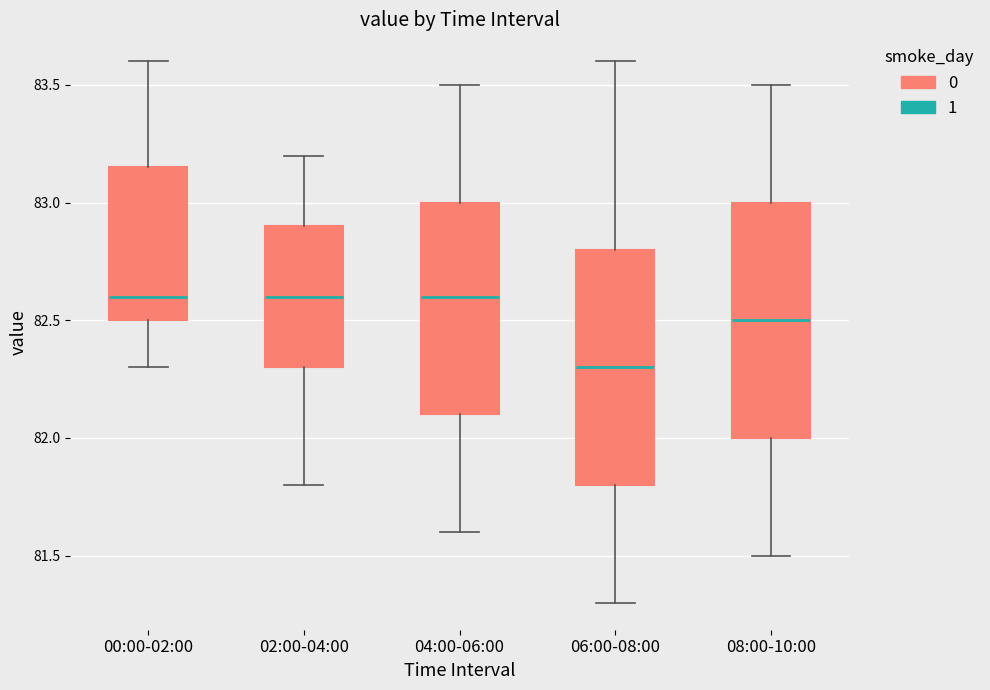

Reading left to right, read every box against the y-axis: the position of its median line, the range the box covers, and the ends of its whiskers. The values are not printed on the chart, so give them approximately, as read against the axis.

00:00-02:00: median 82.60, box 82.50 to 83.15, whiskers 82.30 to 83.60
02:00-04:00: median 82.60, box 82.30 to 82.90, whiskers 81.80 to 83.20
04:00-06:00: median 82.60, box 82.10 to 83.00, whiskers 81.60 to 83.50
06:00-08:00: median 82.30, box 81.80 to 82.80, whiskers 81.30 to 83.60
08:00-10:00: median 82.50, box 82.00 to 83.00, whiskers 81.50 to 83.50